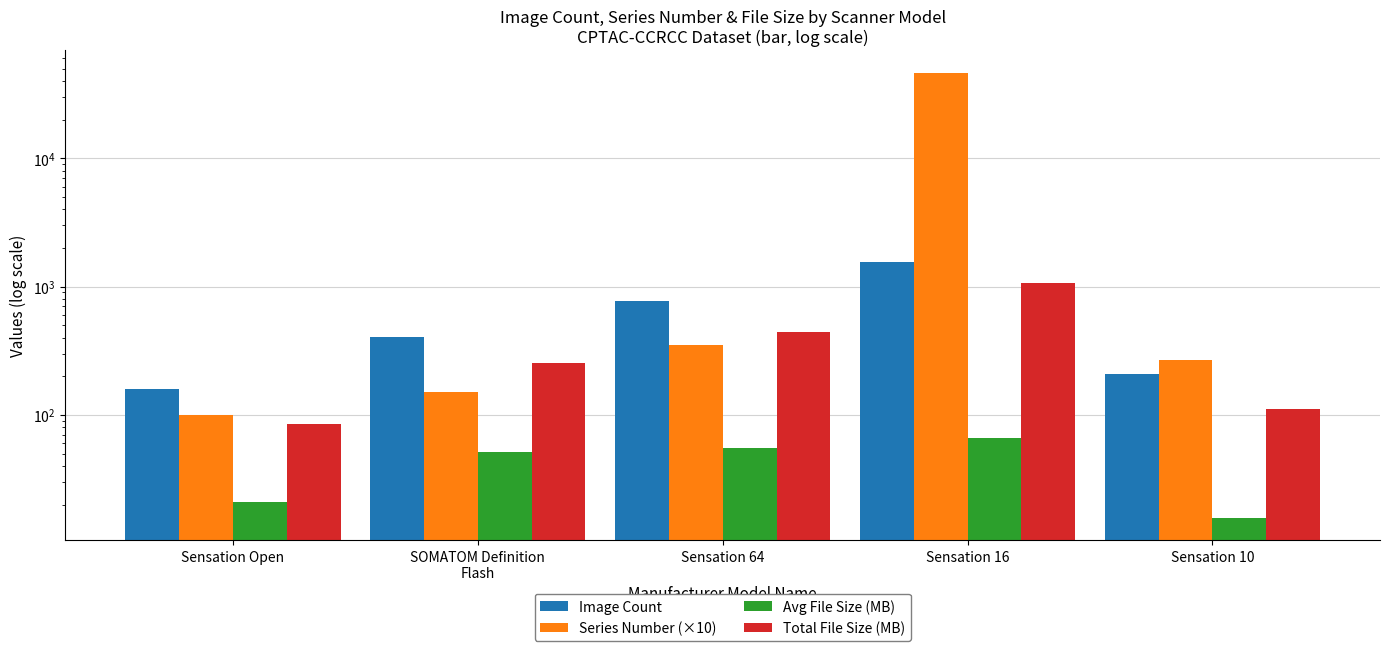

Which label corresponds to the smallest value in the chart?

Sensation 10